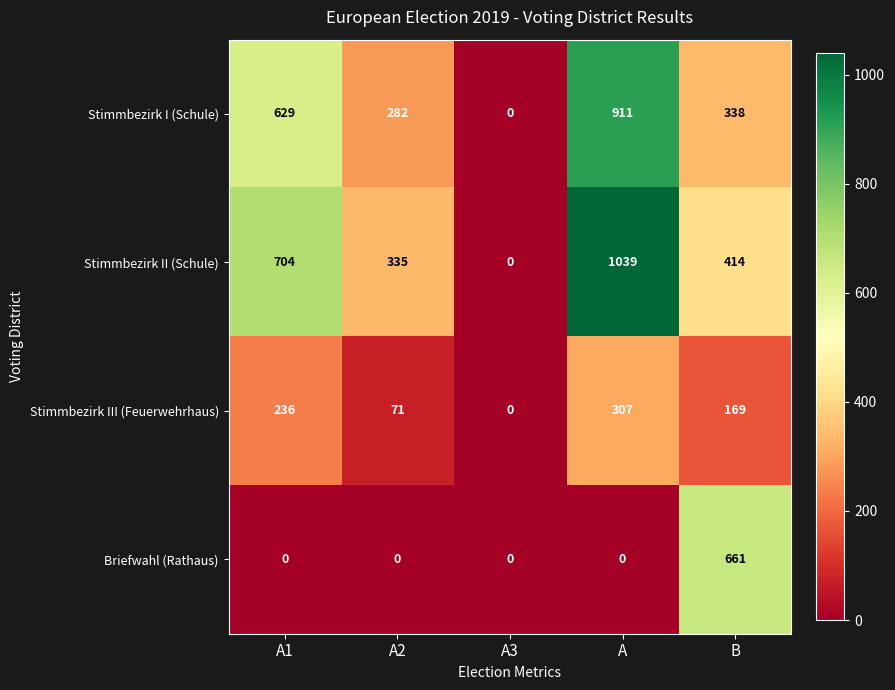

What is the total value across all series at A?

2257